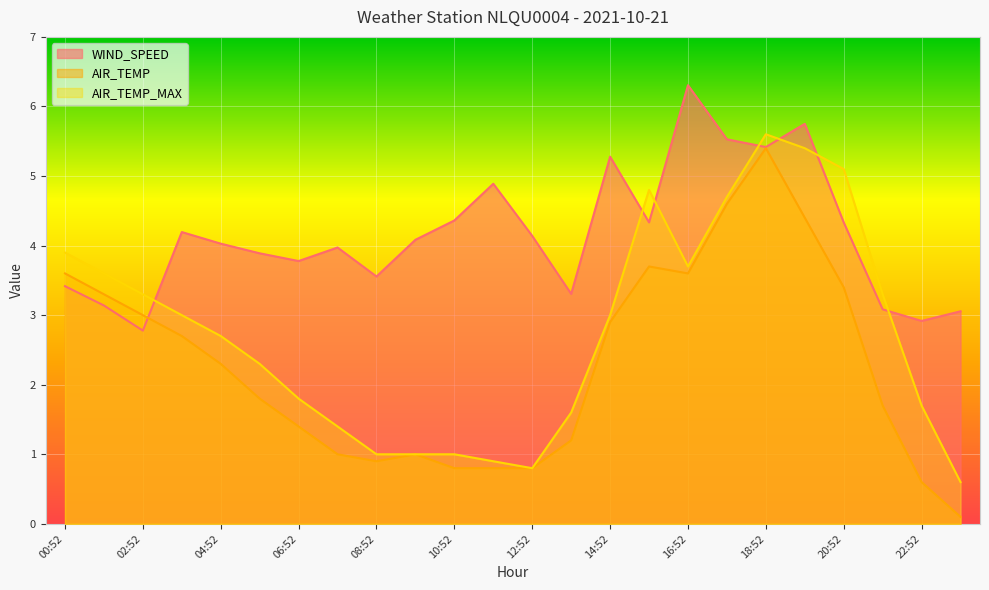

What is the average value of the AIR_TEMP series?

2.3